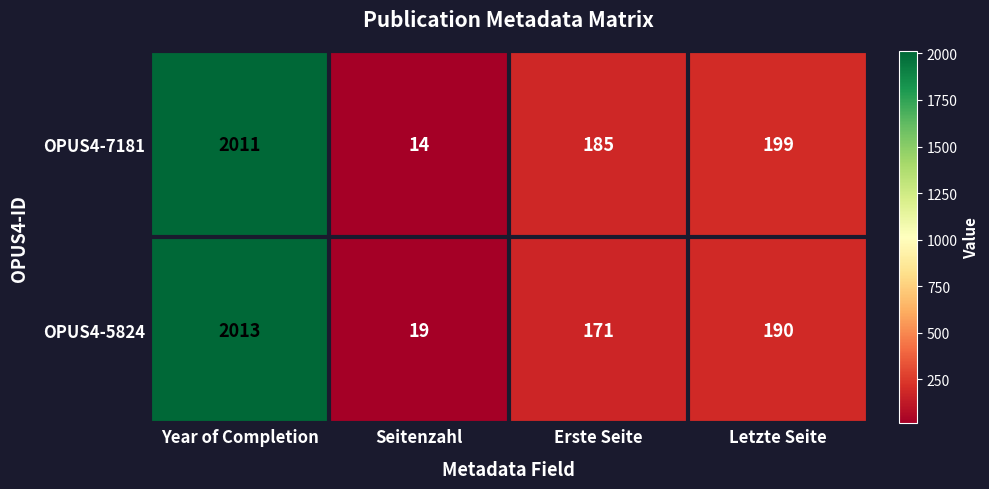

Which label corresponds to the smallest value in the chart?

Seitenzahl